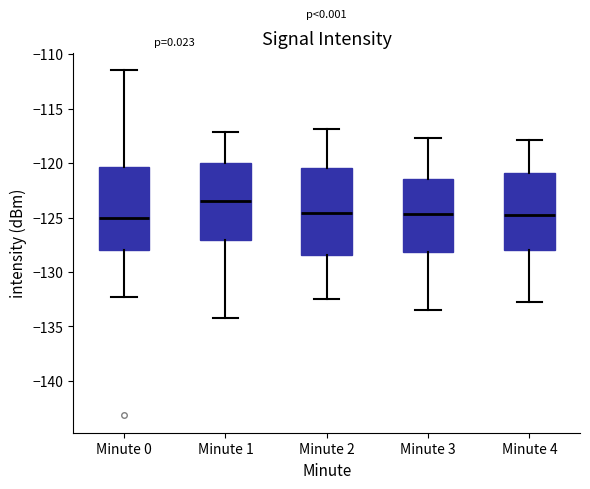

Reading left to right, transcribe this box plot: for each box, give where its median line is, the range the box spans, and where its two whiskers end, as read against the y-axis. The values are not printed on the chart, so give them approximately, as read against the axis.

Minute 0: median -125.0, box -128.0 to -120.5, whiskers -132.5 to -111.5
Minute 1: median -123.5, box -127.0 to -120.0, whiskers -134.0 to -117.0
Minute 2: median -124.5, box -128.5 to -120.5, whiskers -132.5 to -117.0
Minute 3: median -124.5, box -128.0 to -121.5, whiskers -133.5 to -117.5
Minute 4: median -124.5, box -128.0 to -121.0, whiskers -133.0 to -118.0